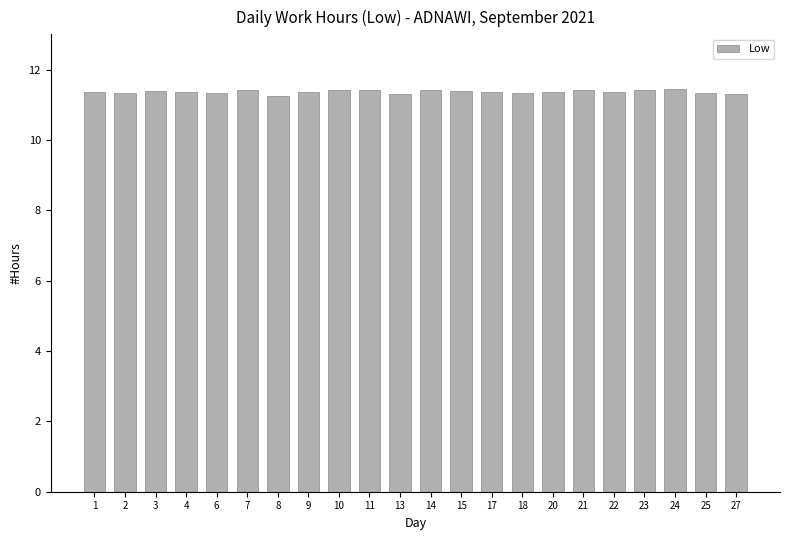

What is the difference between the values at 25 and 15?

0.1